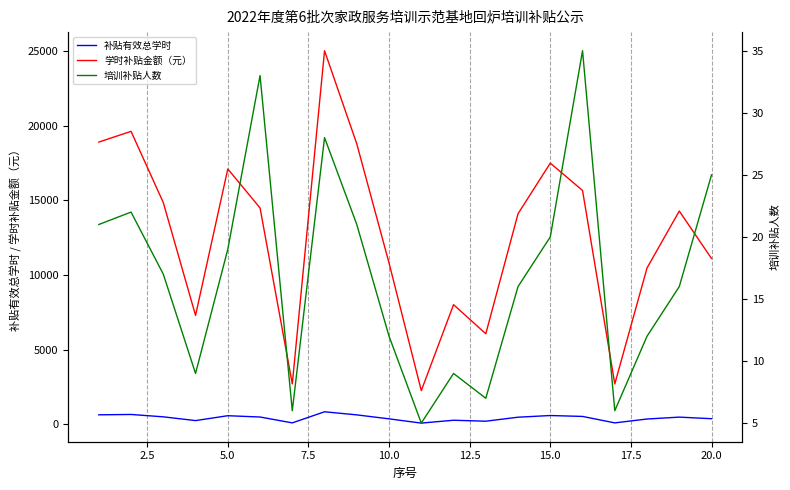

How many data points does each series have?

20